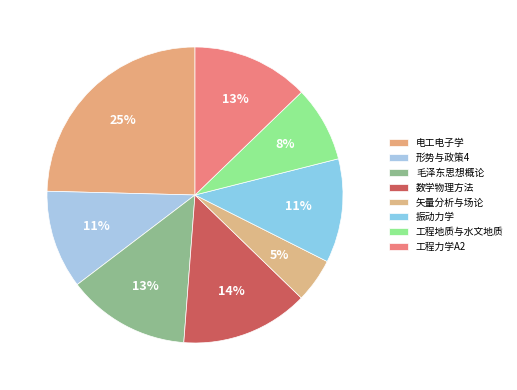

Which category has the smallest portion of the pie?

矢量分析与场论